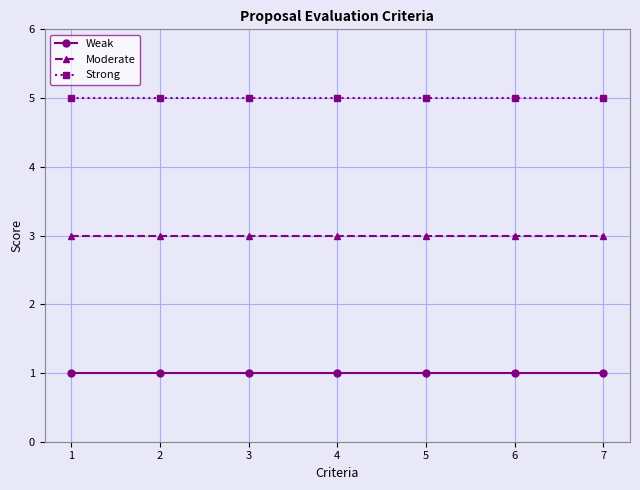

What is the value of the Weak point at the 7th from the left?

1